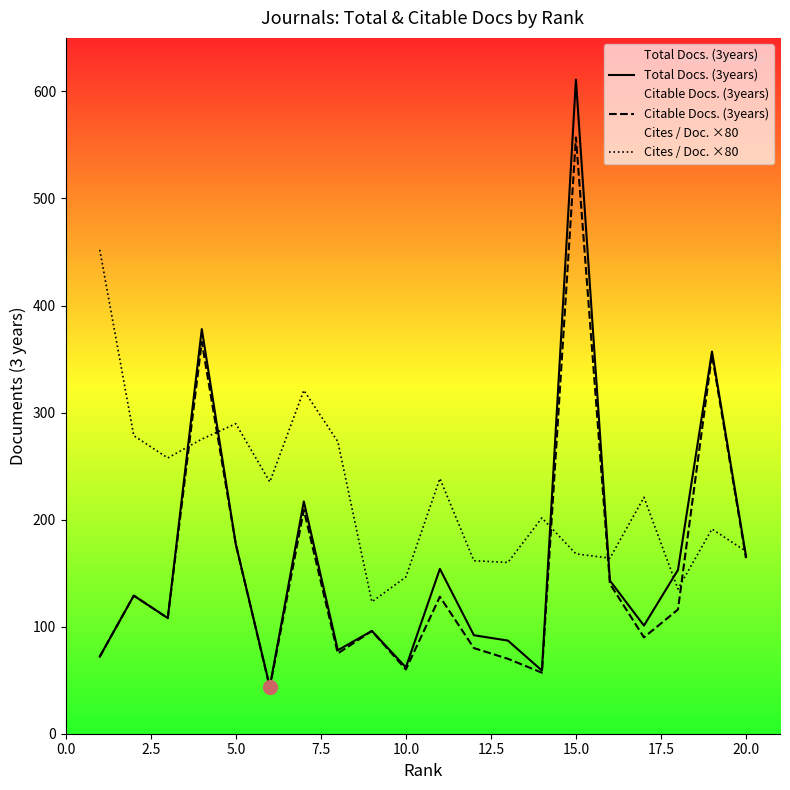

How many lines are shown in the chart?

3